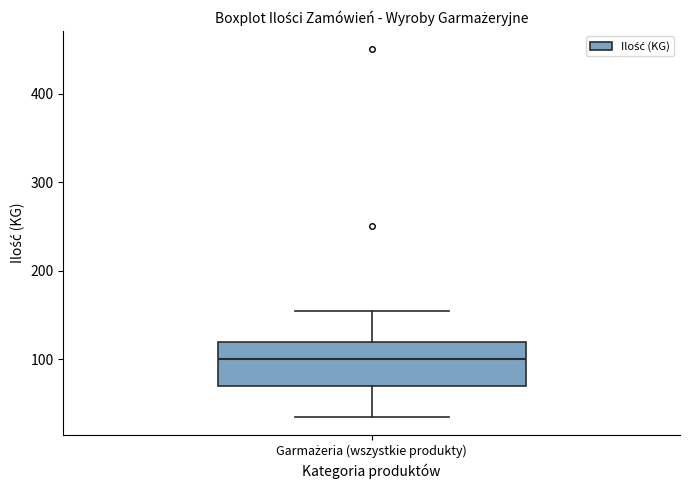

Transcribe this box plot: give where the median line is, the range the box spans, and where the two whiskers end, as read against the y-axis. The values are not printed on the chart, so give them approximately, as read against the axis.

median 100, box 70 to 120, whiskers 40 to 160